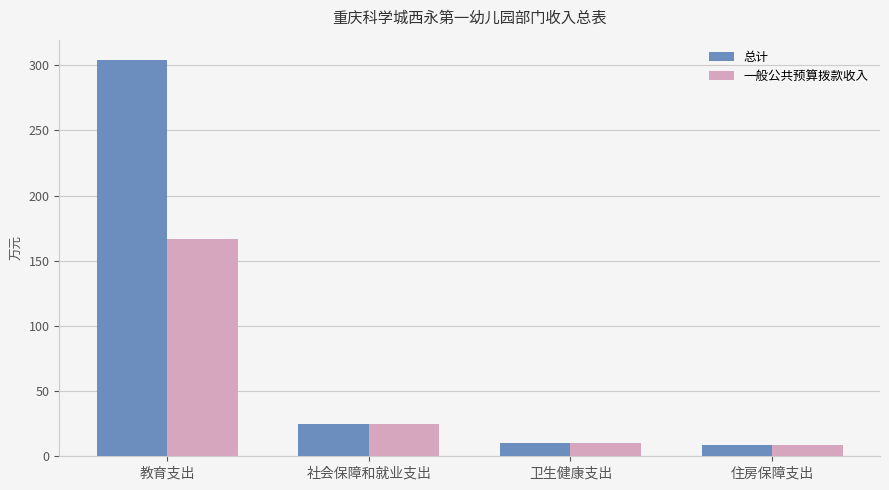

What is the label of the 4th bar from the left?

住房保障支出